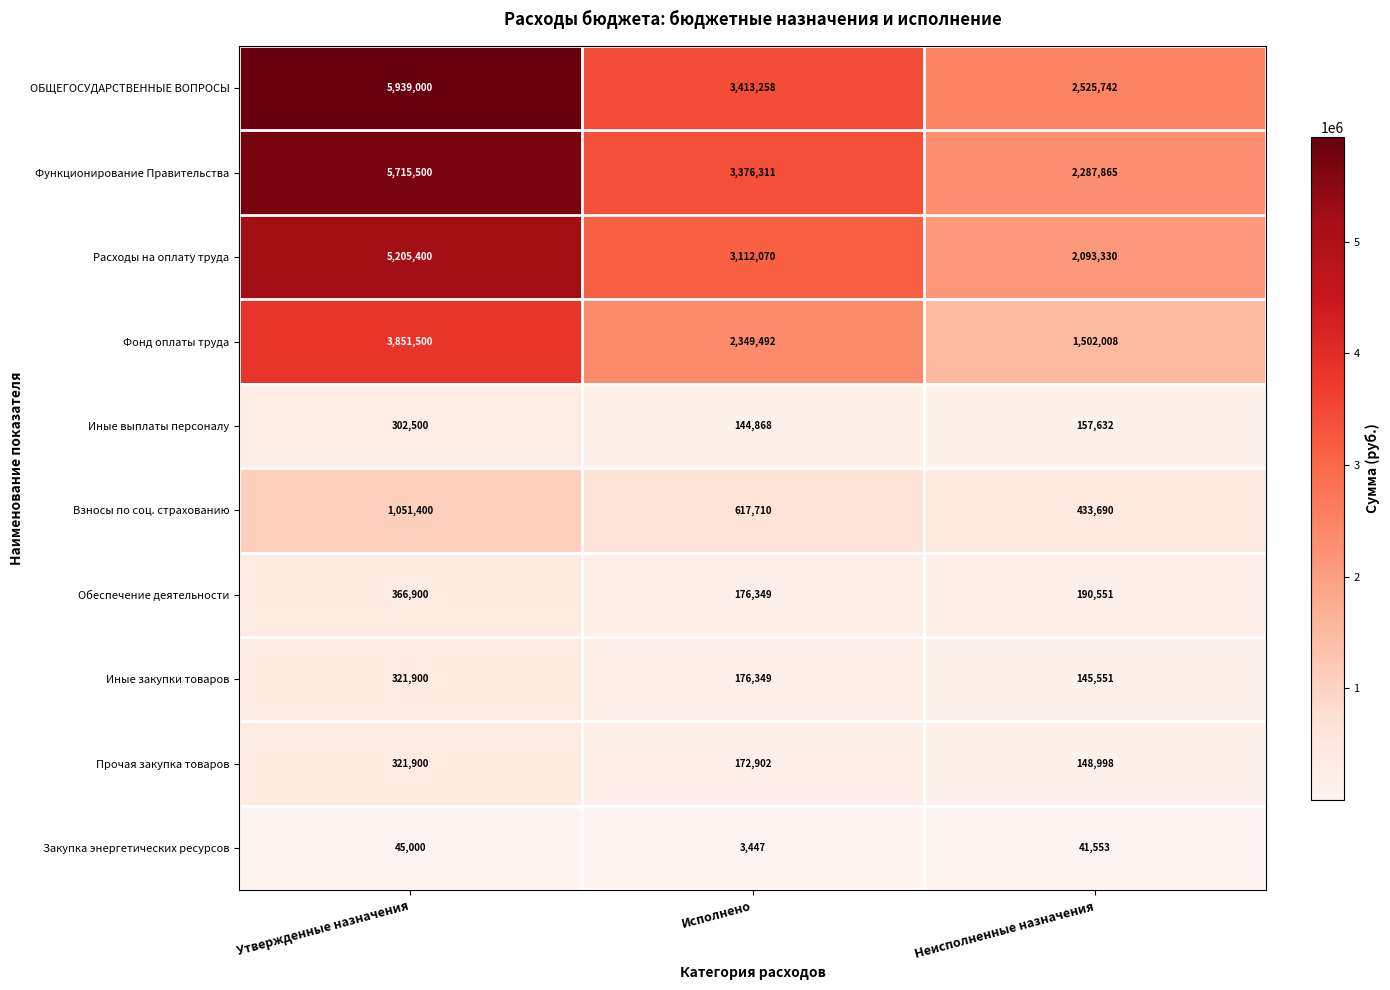

Reading right to left, extract all data points from this chart.

ОБЩЕГОСУДАРСТВЕННЫЕ ВОПРОСЫ: 2525742	3413258	5939000
Функционирование Правительства: 2287865	3376311	5715500
Расходы на оплату труда: 2093330	3112070	5205400
Фонд оплаты труда: 1502008	2349492	3851500
Иные выплаты персоналу: 157632	144868	302500
Взносы по соц. страхованию: 433690	617710	1051400
Обеспечение деятельности: 190551	176349	366900
Иные закупки товаров: 145551	176349	321900
Прочая закупка товаров: 148998	172902	321900
Закупка энергетических ресурсов: 41553	3447	45000